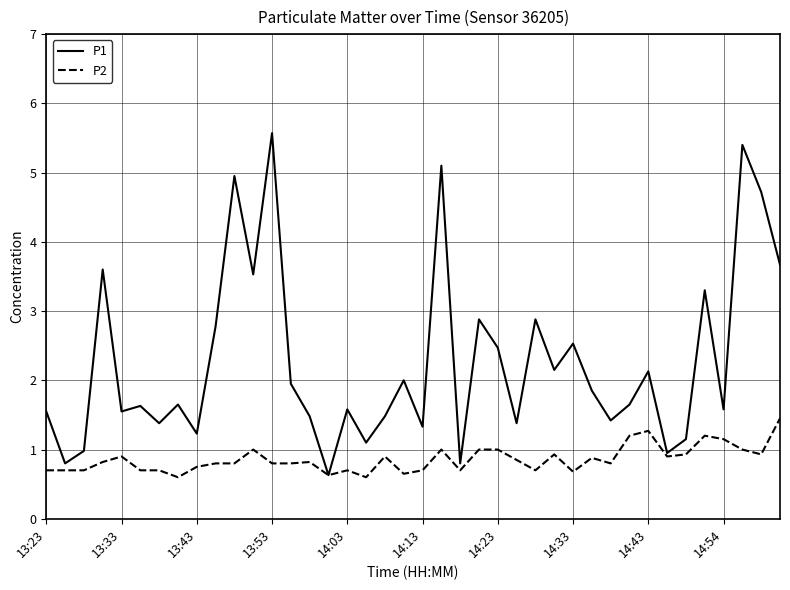

What is the average value of the P2 series?

0.9